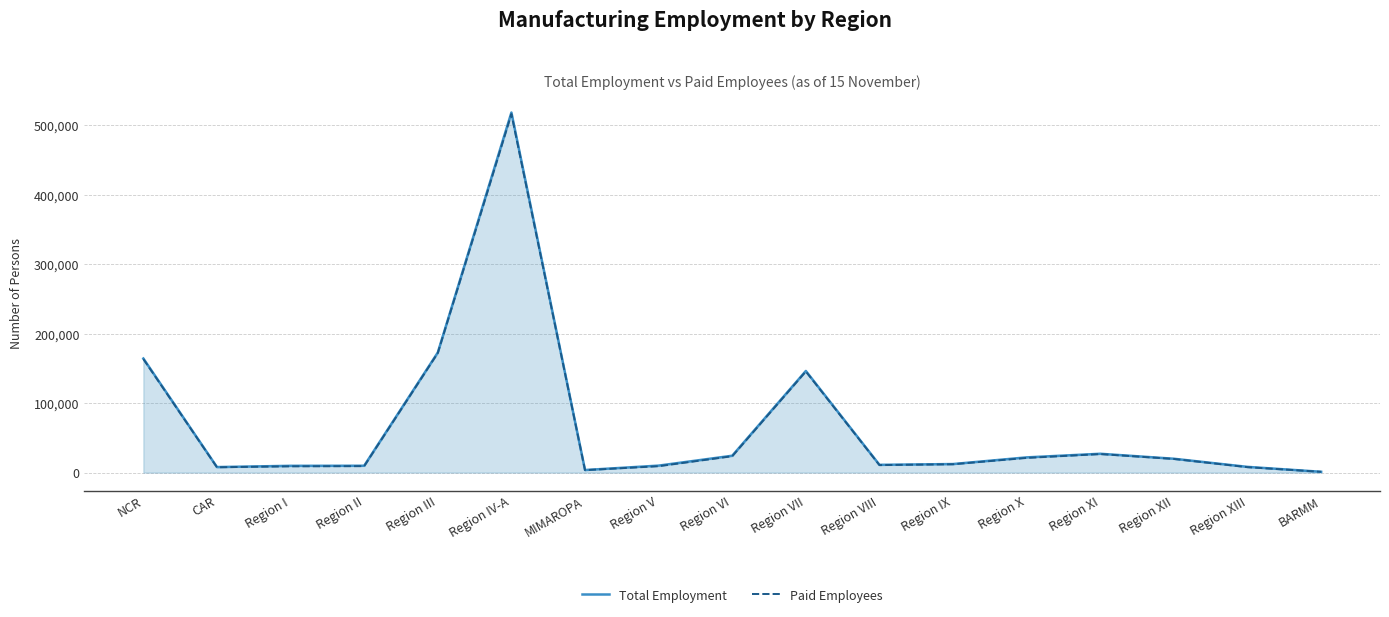

Between Region VII and NCR, which is larger?

NCR